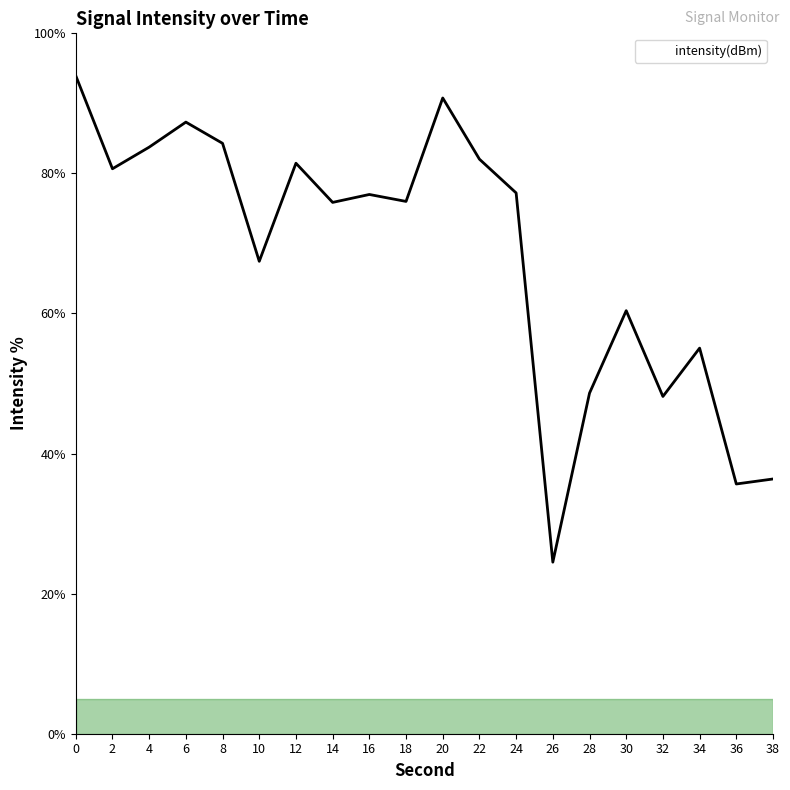

At which category does the data reach its first local peak?

6